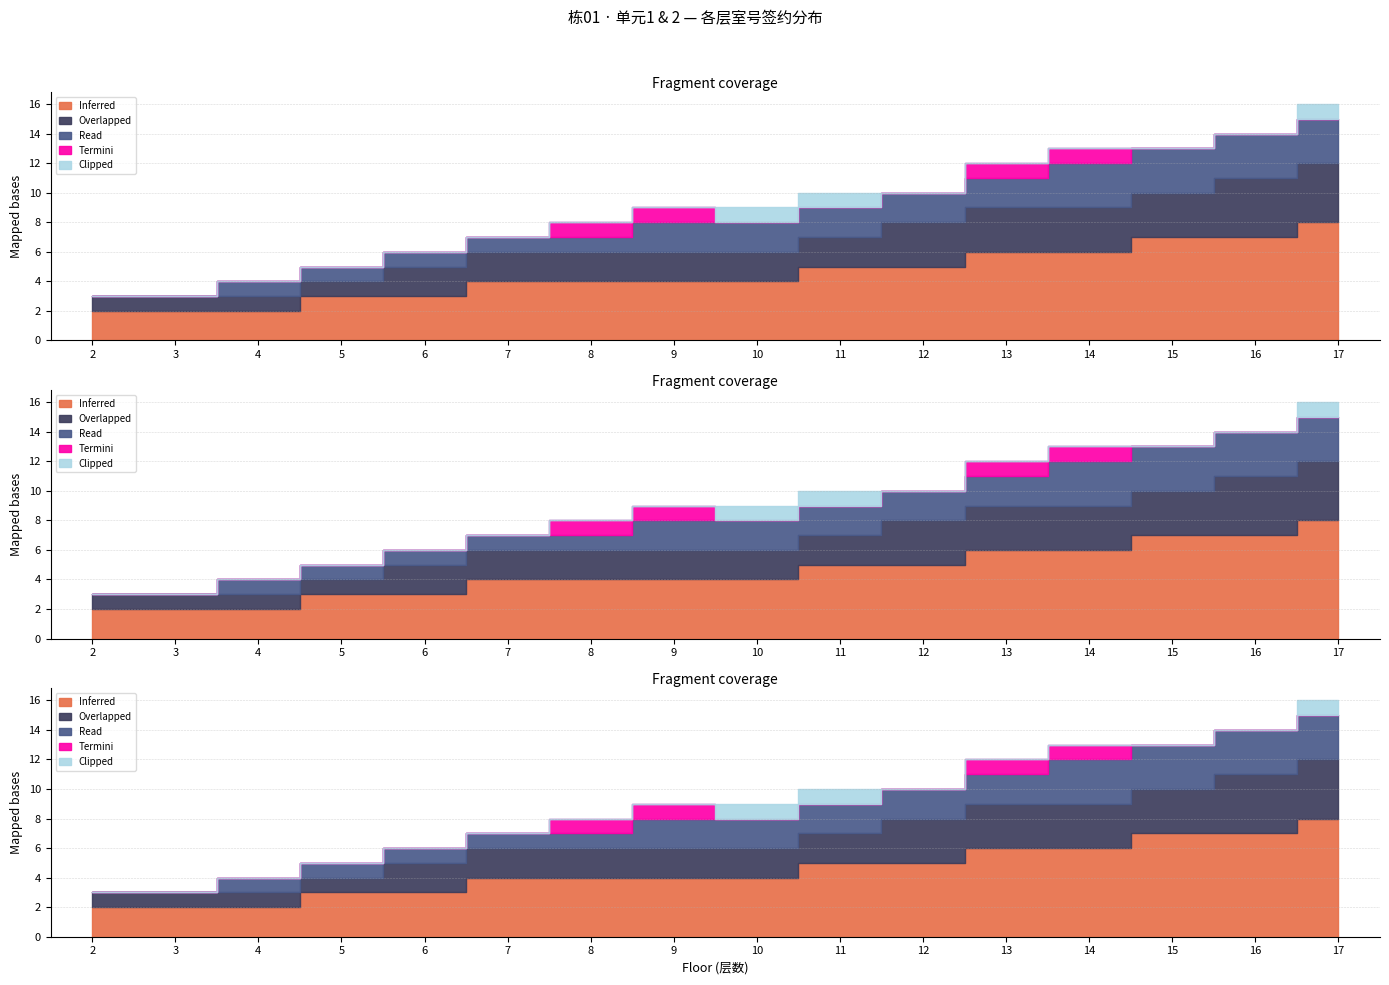

How many categories are shown in the chart?

16